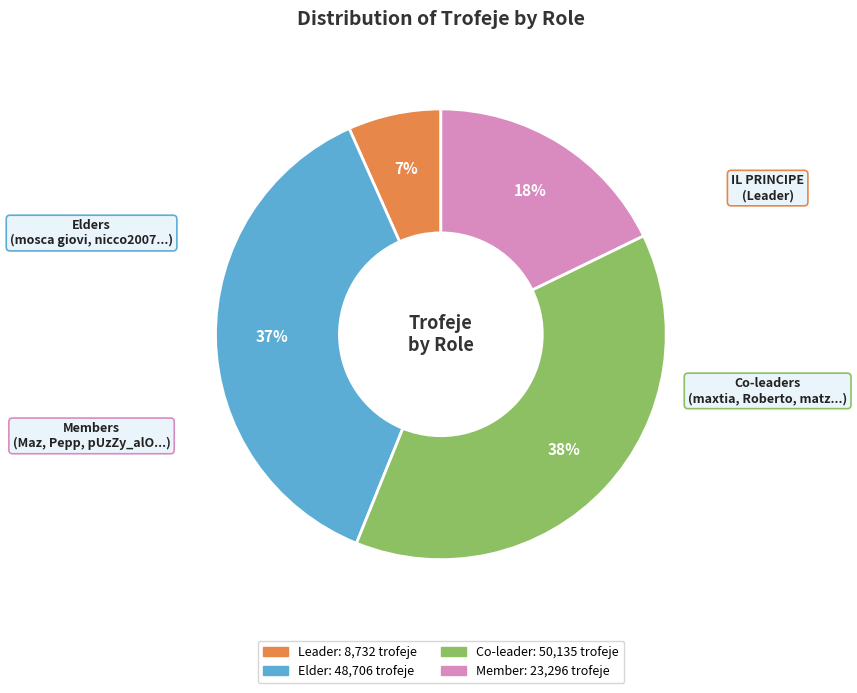

Is there a majority slice in this chart?

No